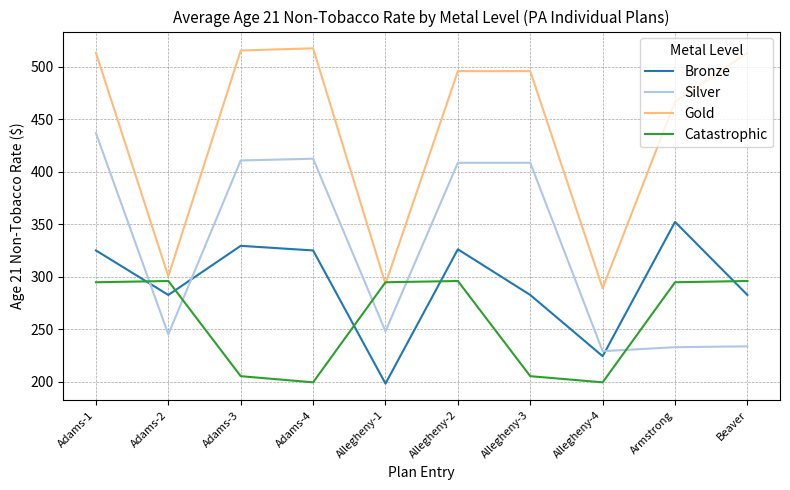

How many values in the Silver series are below 408?

5